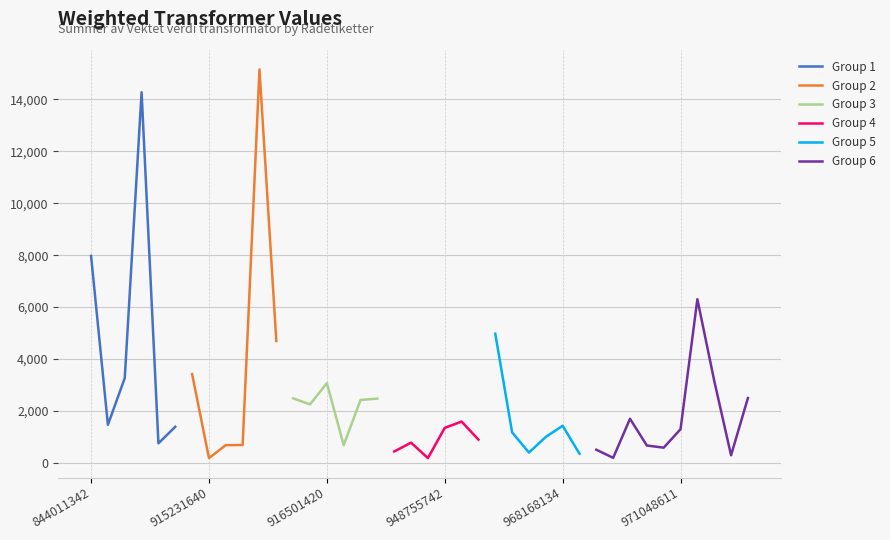

What is the difference between the values at 911305631 and 916501420?

194.7